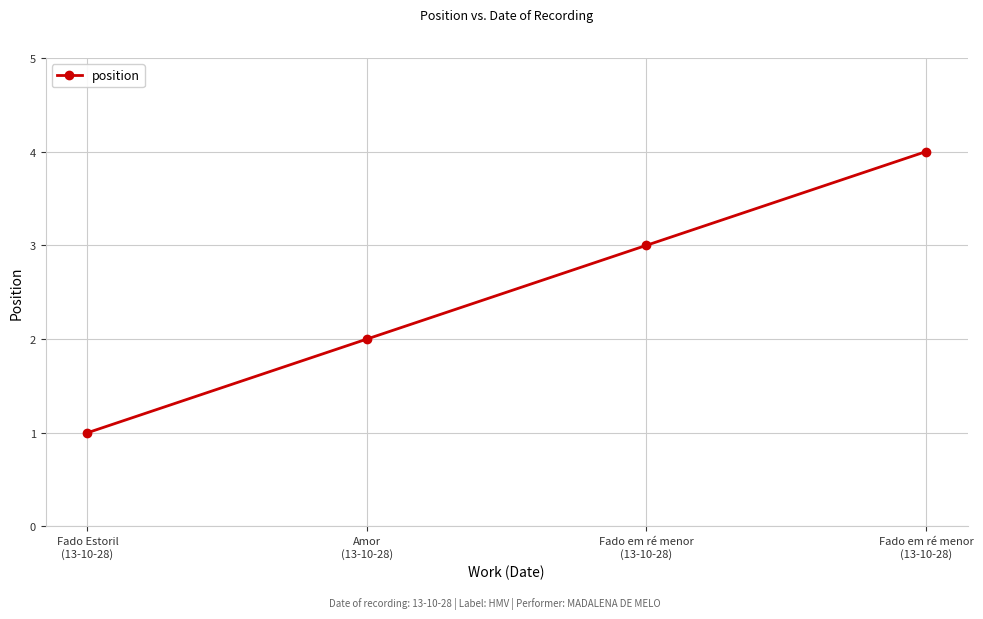

How many lines are shown in the chart?

1